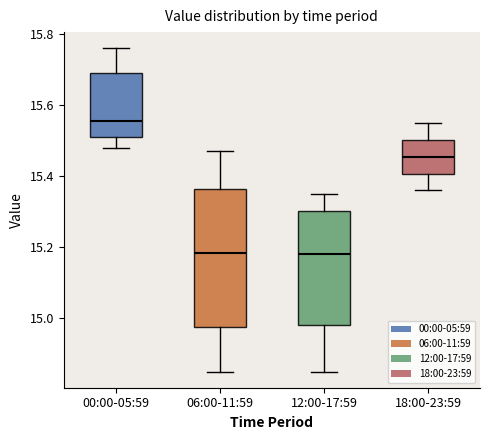

Where is the lower edge of the box for 06:00-11:59 on the y-axis? The values are not printed on the chart, so give them approximately, as read against the axis.

14.98